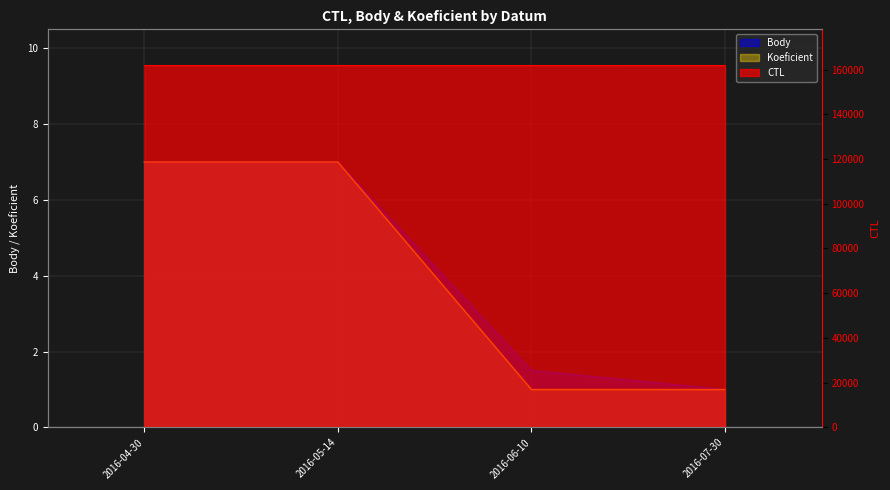

True or false: Koeficient has more than 1 points higher than both neighbors.

False